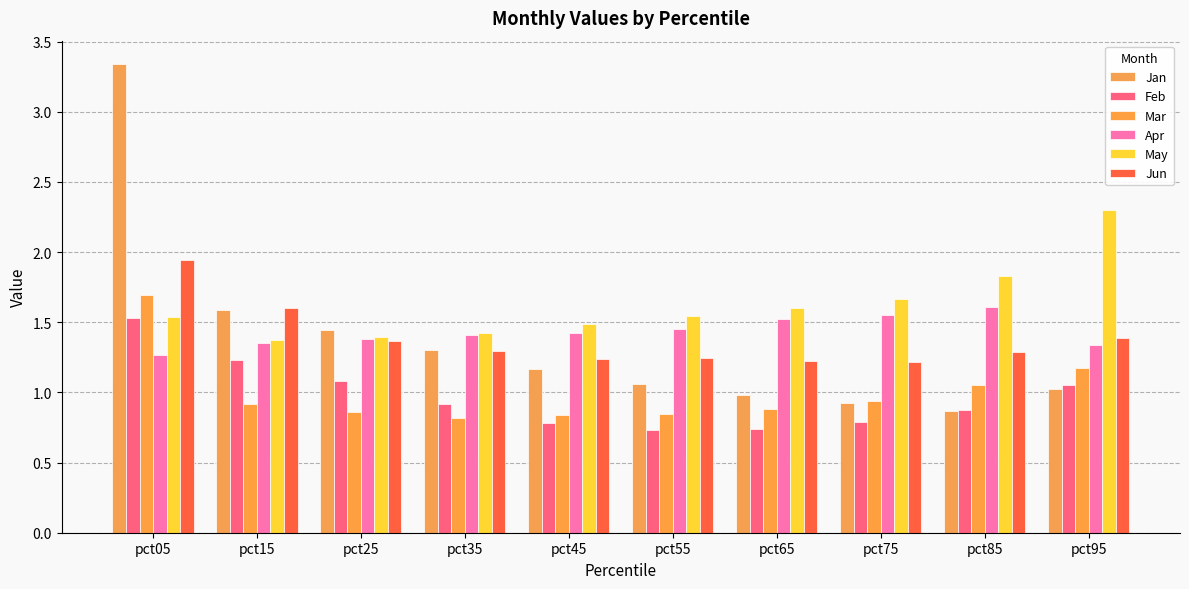

Which series has the largest total across all categories?

May